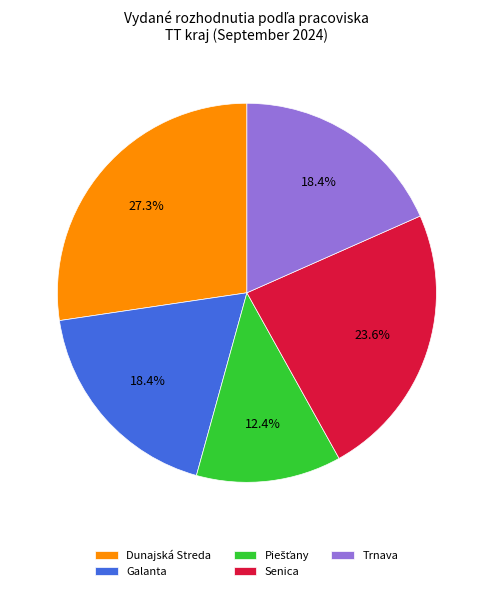

How many slices are in this pie chart?

5